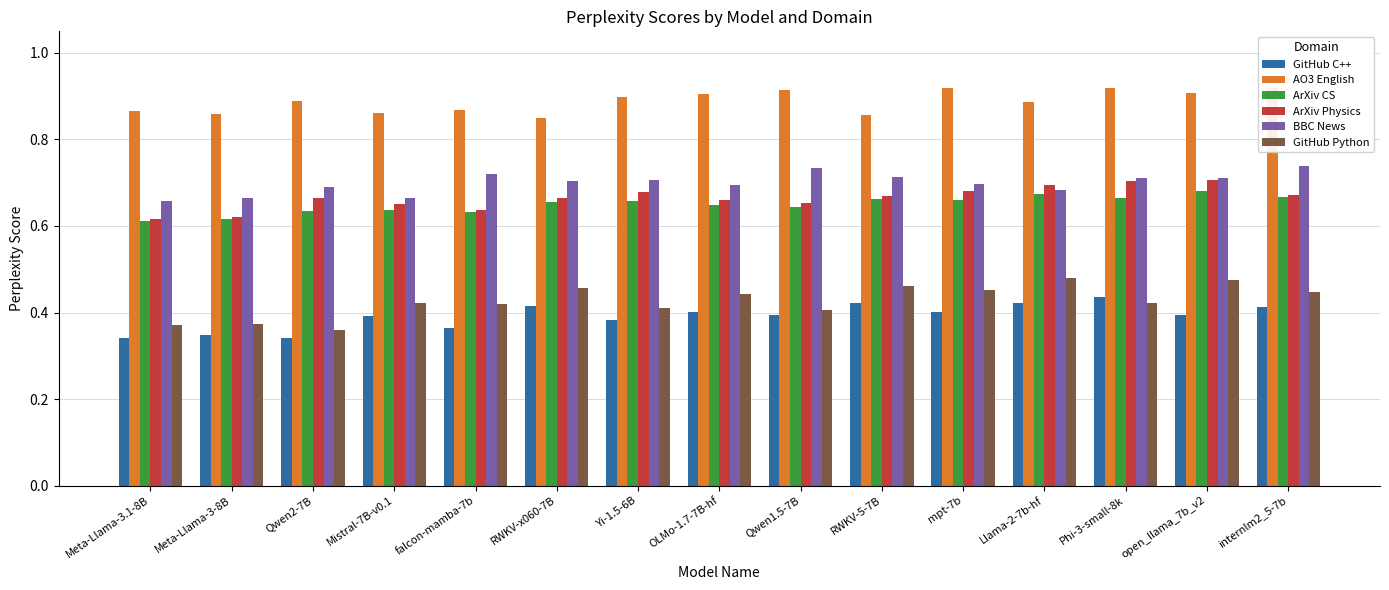

Count the ArXiv Physics values in the range 0 to 1.

15